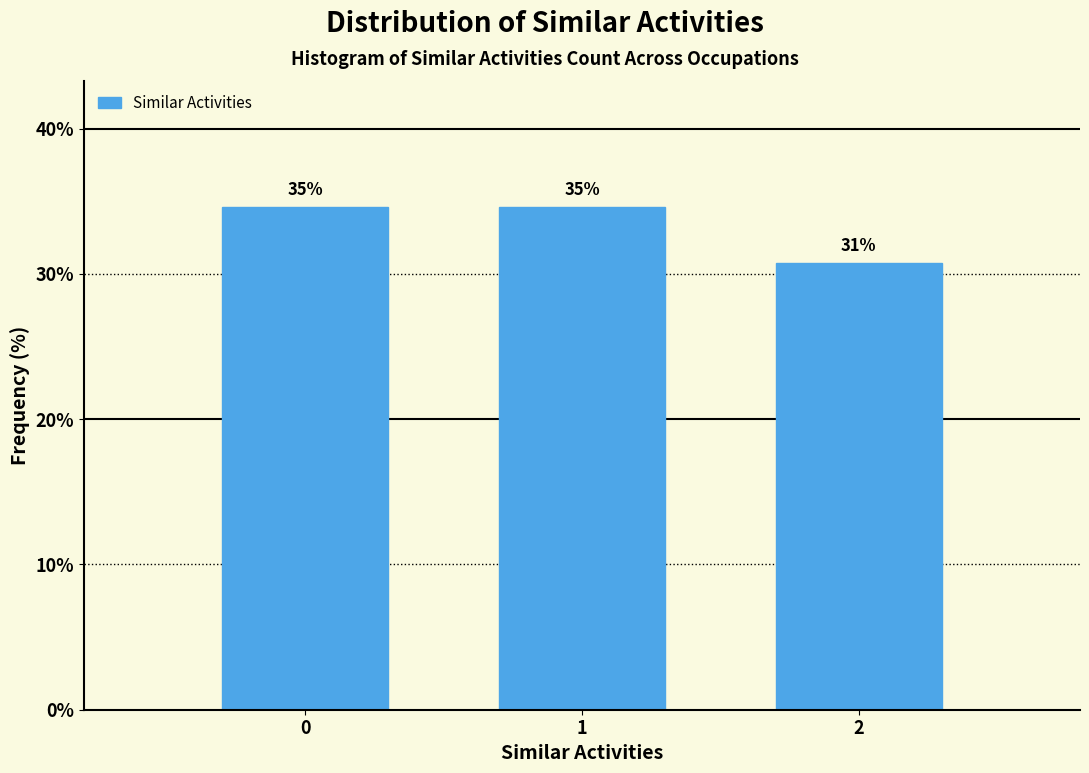

How many bars are there in total?

3